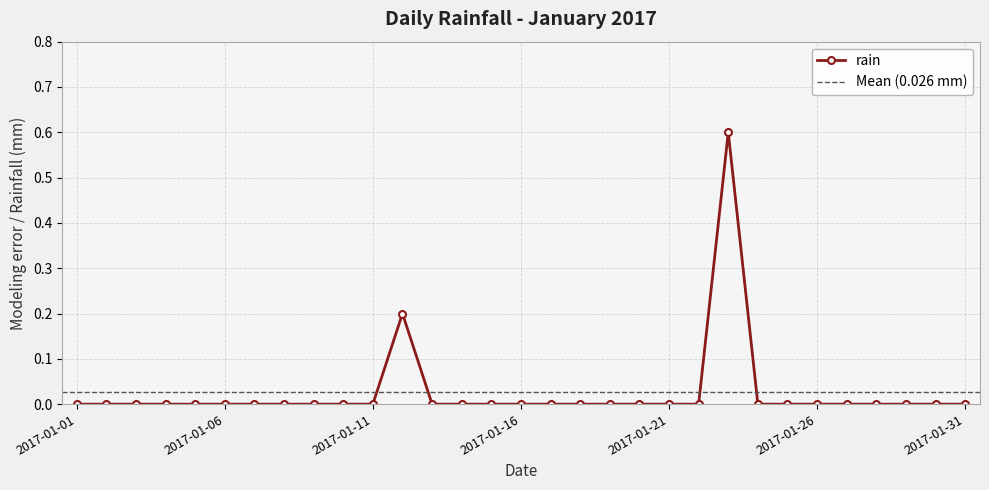

How many points are higher than both their immediate neighbors (excluding endpoints)?

2